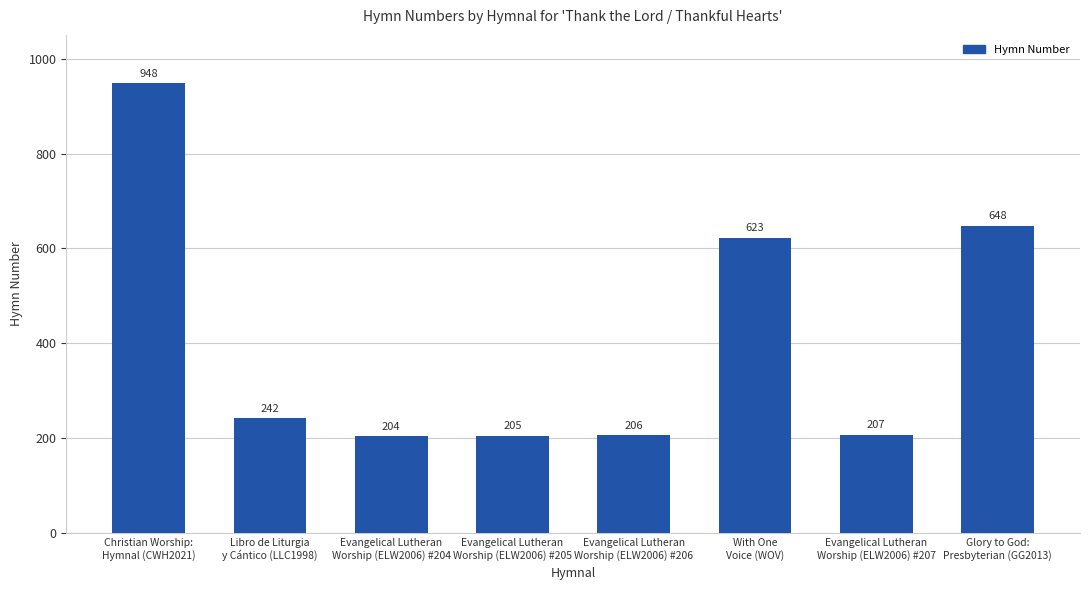

Which category has the highest value across all series?

Christian Worship:
Hymnal (CWH2021)